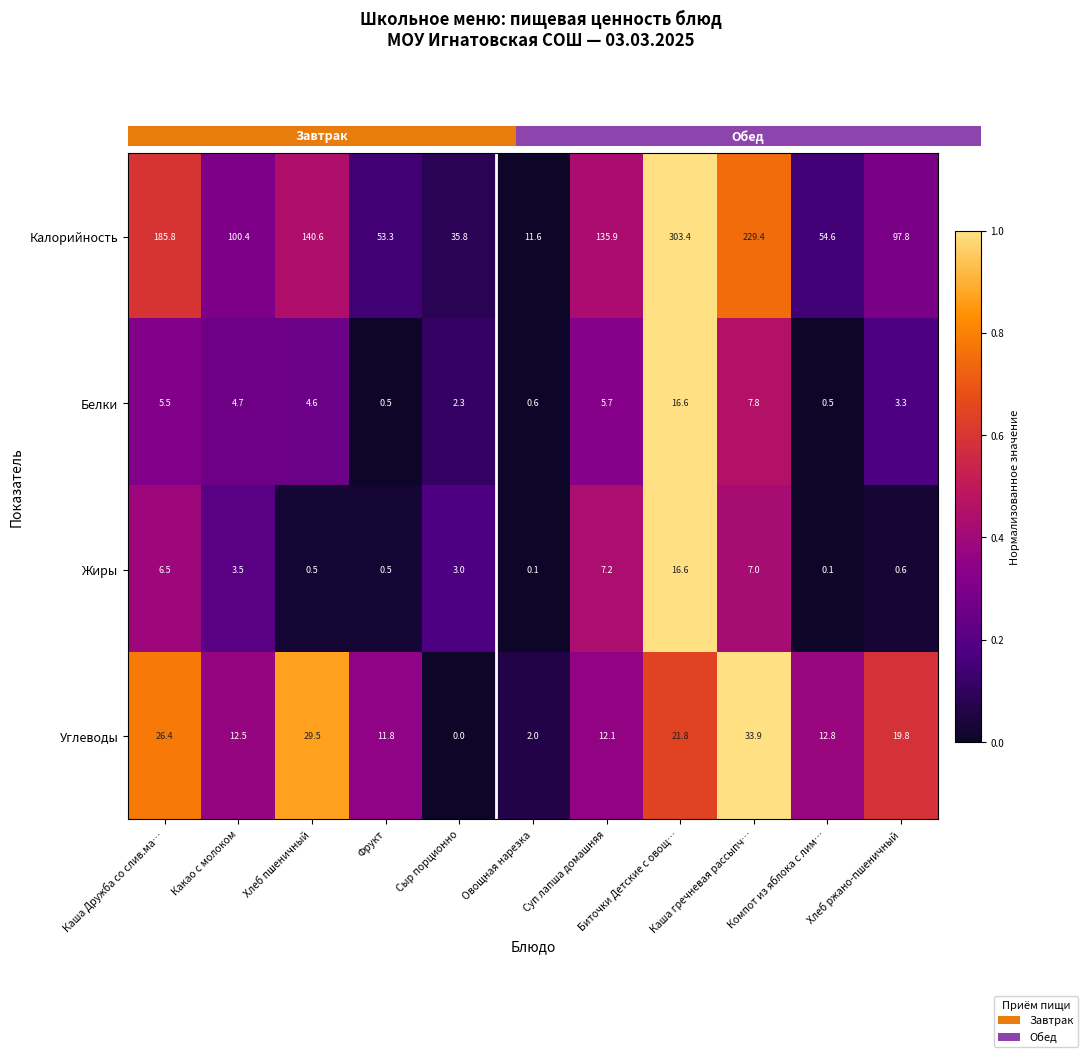

What is the difference between the maximum and minimum values in the Белки series?

16.1